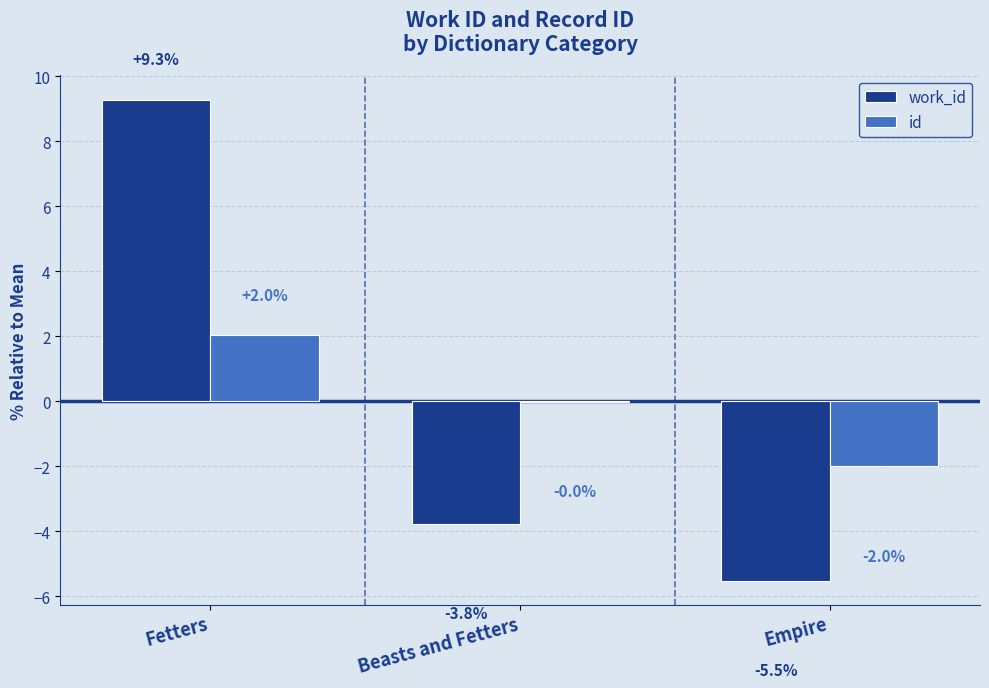

Between Beasts and Fetters and Empire, which series saw the biggest shift?

id